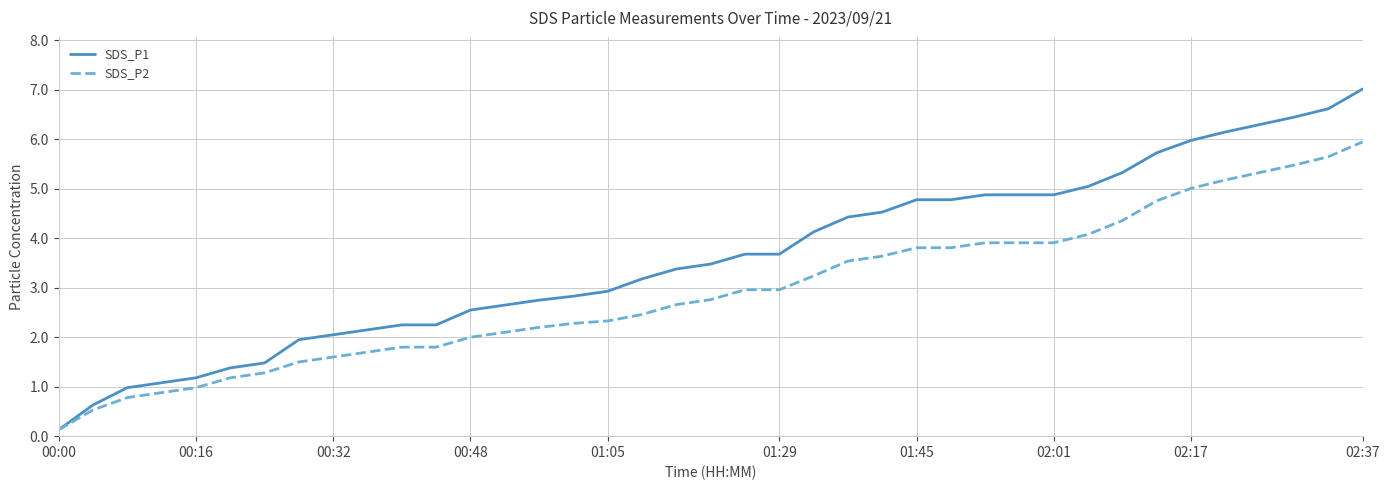

How many distinct data groups are displayed?

2